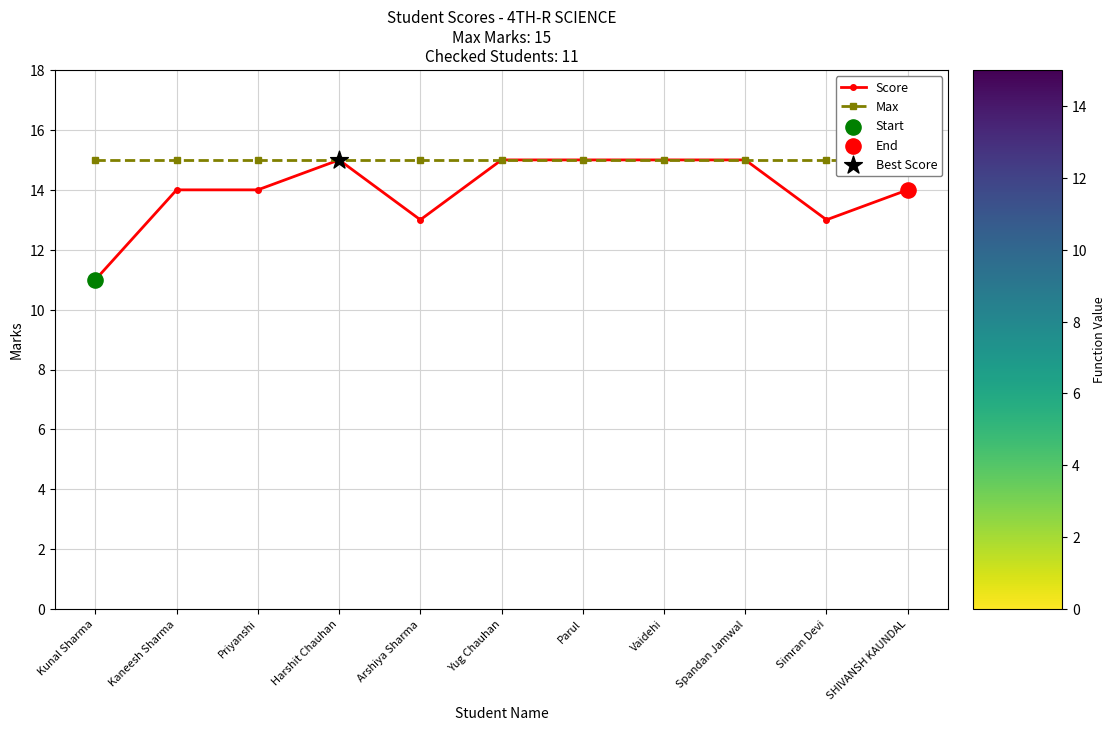

Which series reaches the maximum Y coordinate?

Score